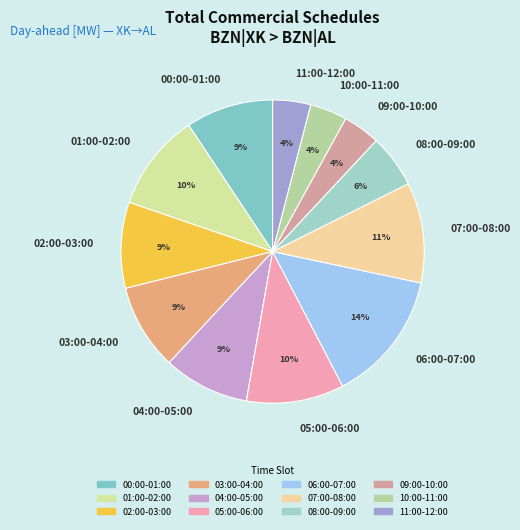

What is the ratio of the value at 09:00-10:00 to the value at 10:00-11:00?

1.0